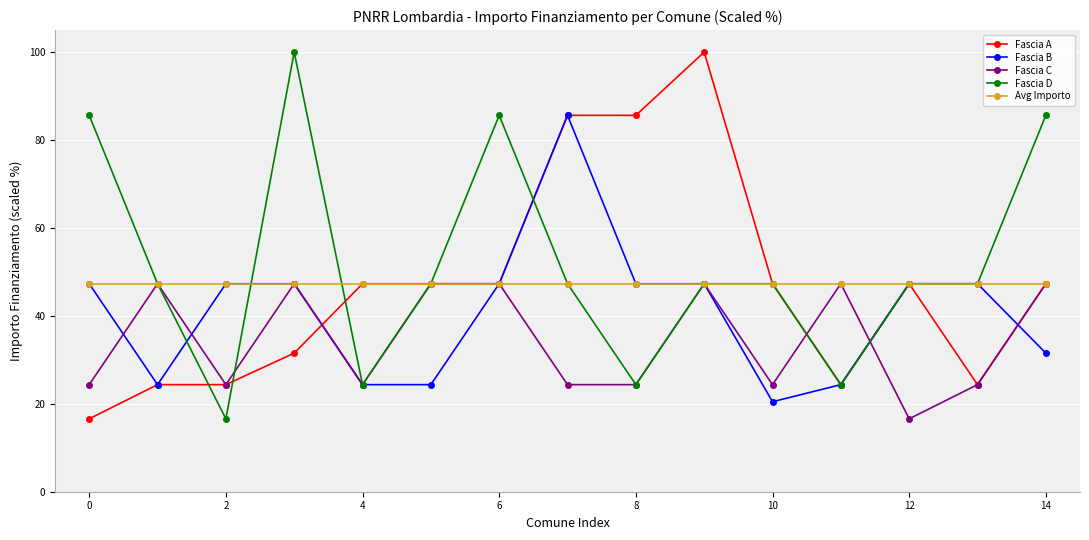

What are all the series names shown in the legend?

Fascia A, Fascia B, Fascia C, Fascia D, Avg Importo